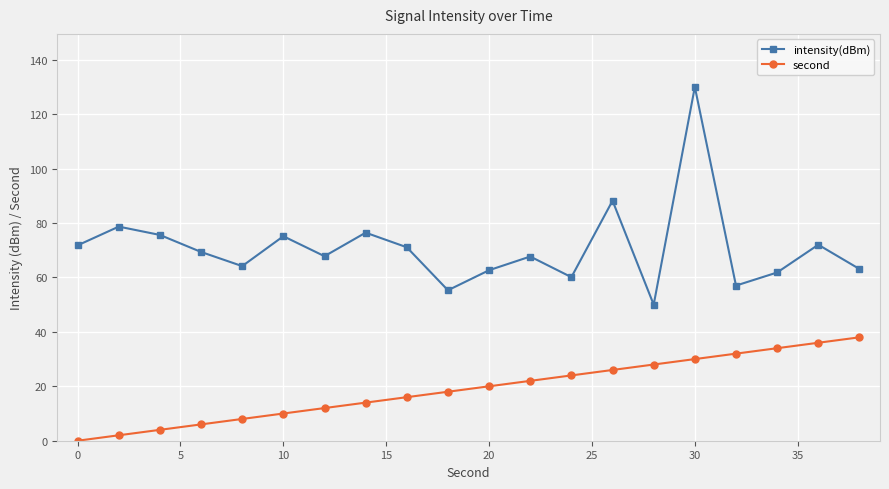

Is this an area chart (filled region under the line)?

No